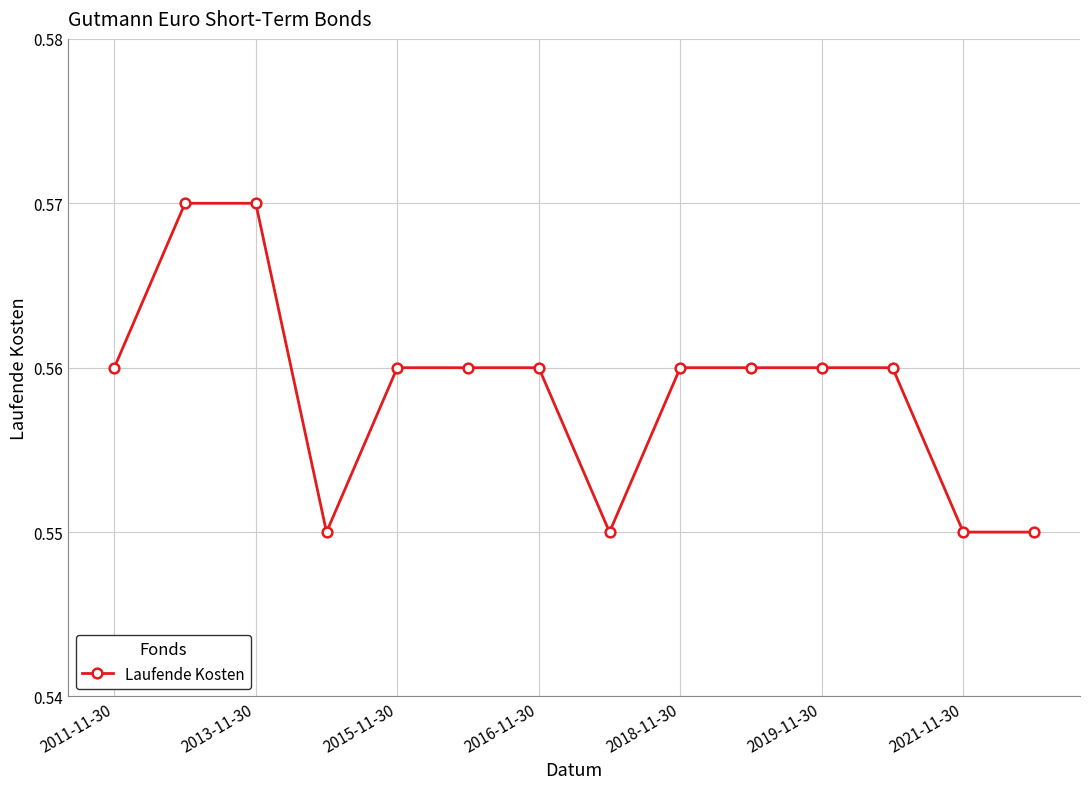

What is the sum of all values?

7.8